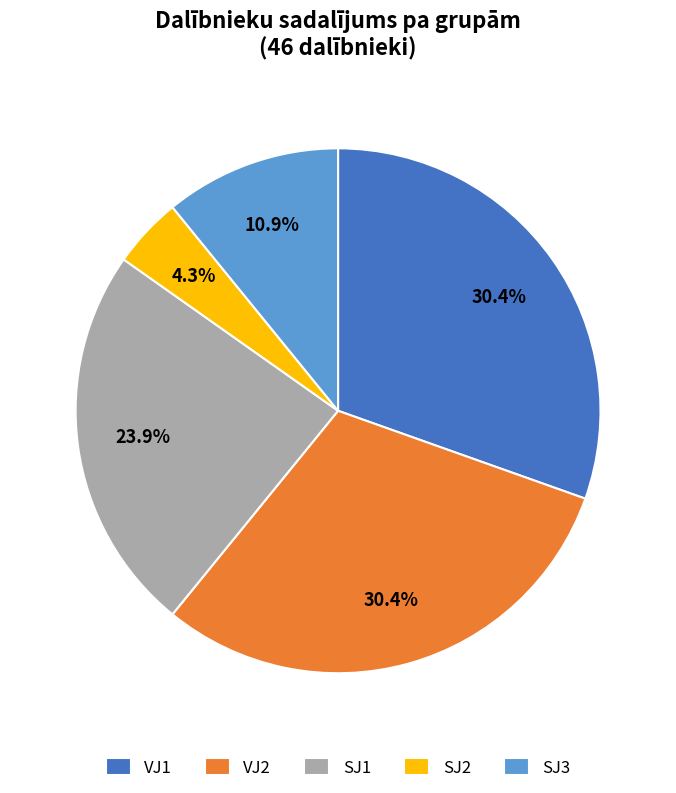

What portion of the pie excludes VJ1?

69.6%